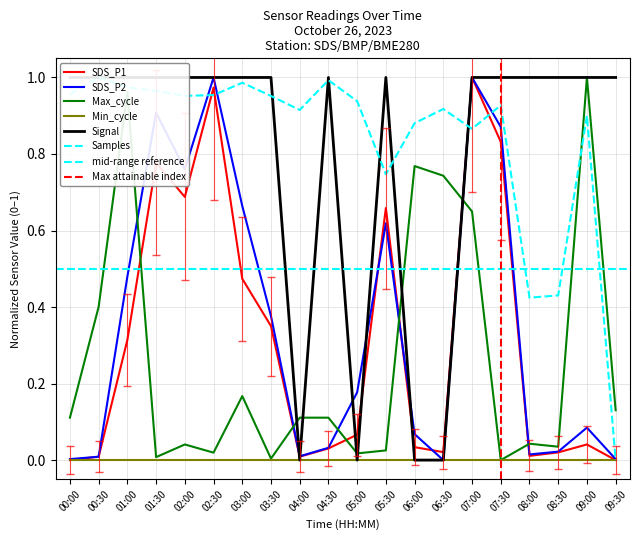

True or false: SDS_P2 and Samples cross at least once.

True